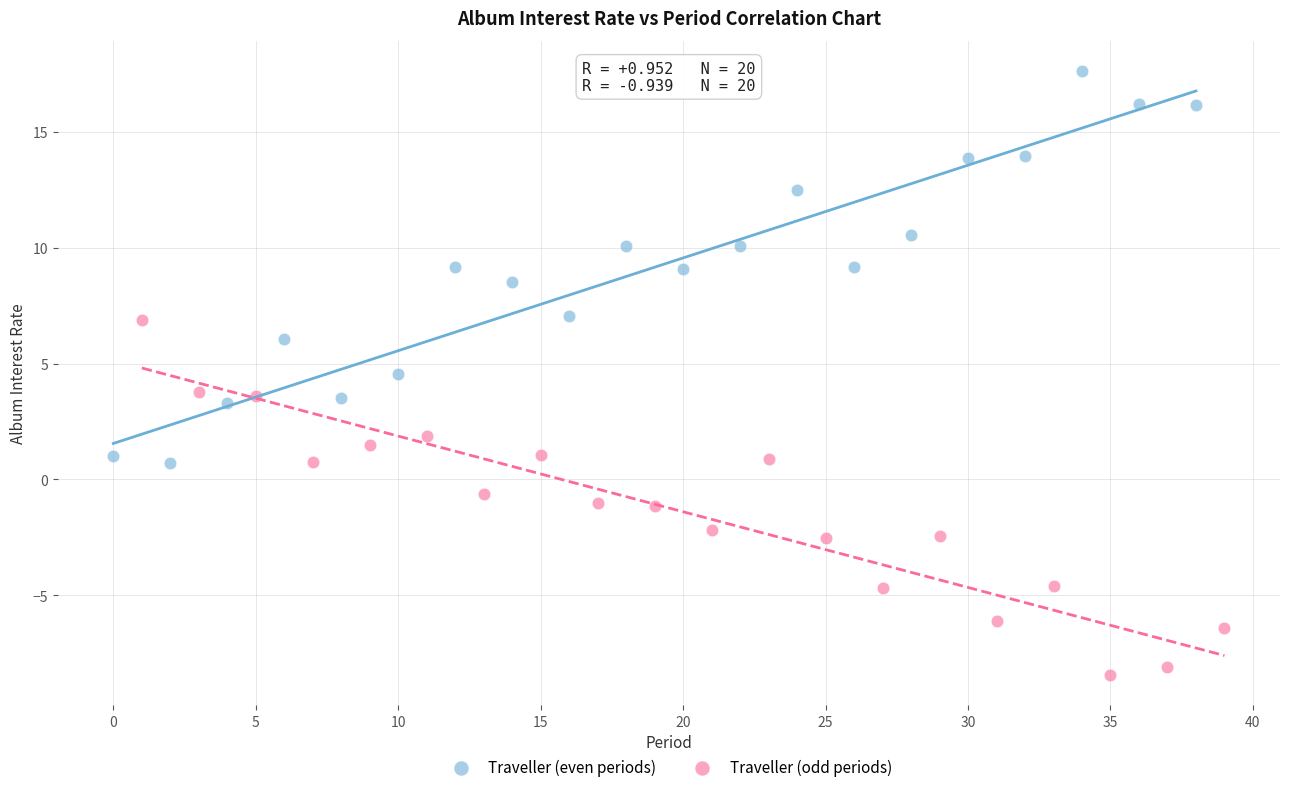

Which series reaches the maximum Y coordinate?

Traveller (even periods)